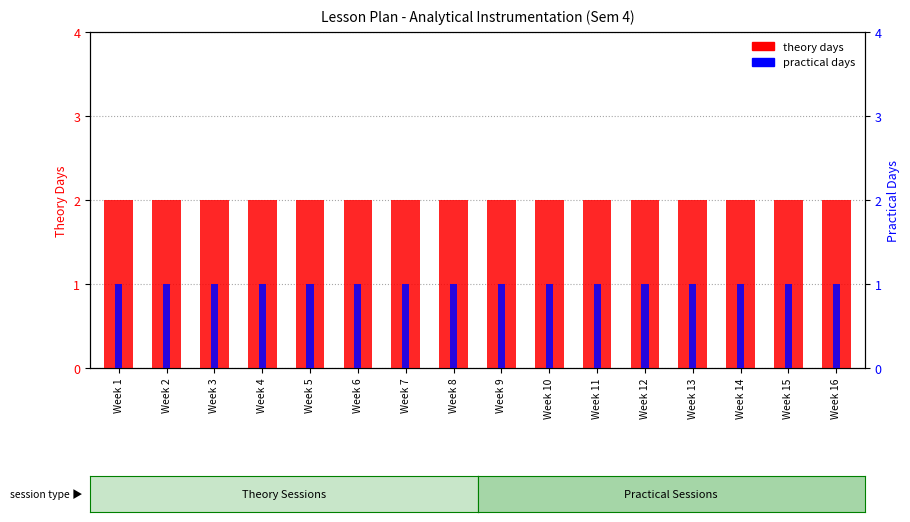

What is the difference between the highest and lowest values at Week 7?

1